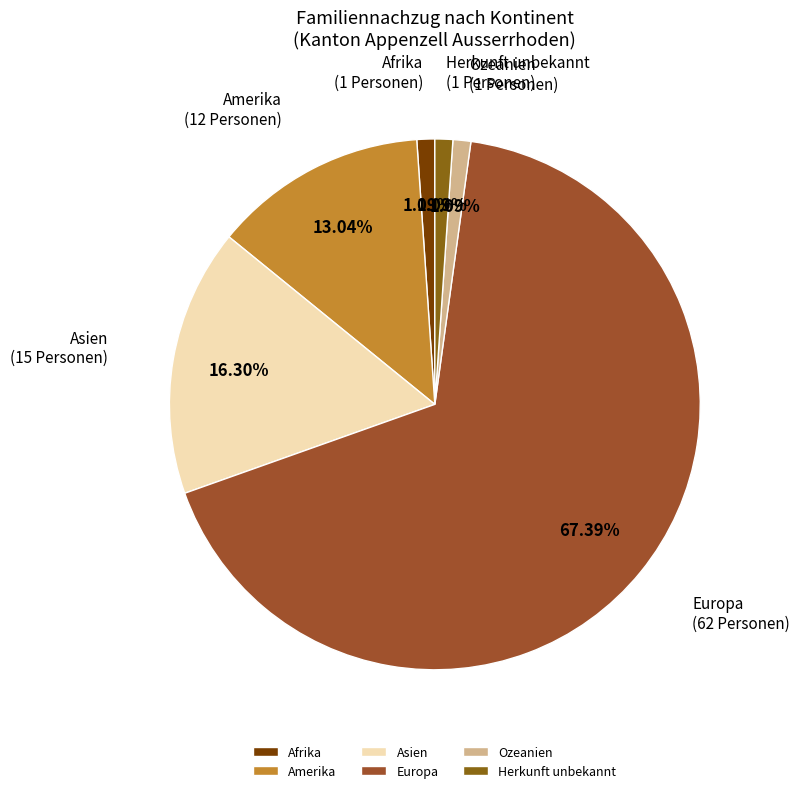

Does any single category account for the majority?

Yes